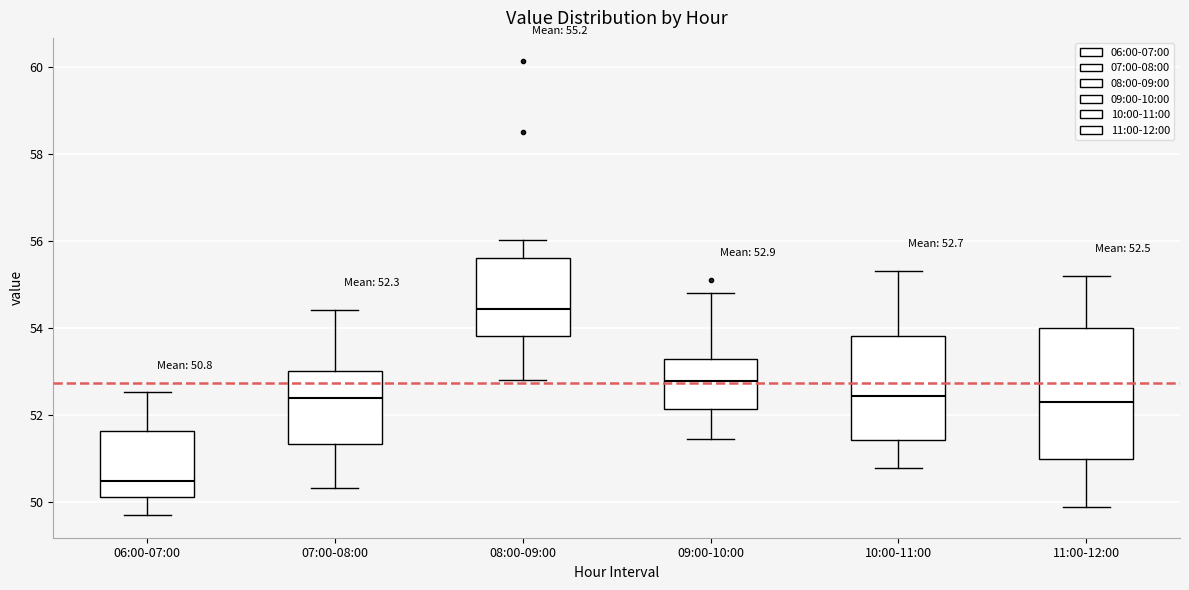

Which box has the highest median line?

08:00-09:00